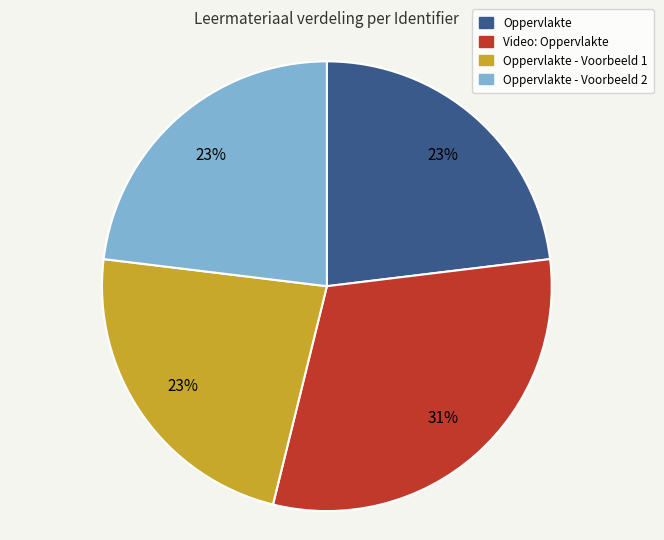

Is there any slice that represents more than half of the pie?

No